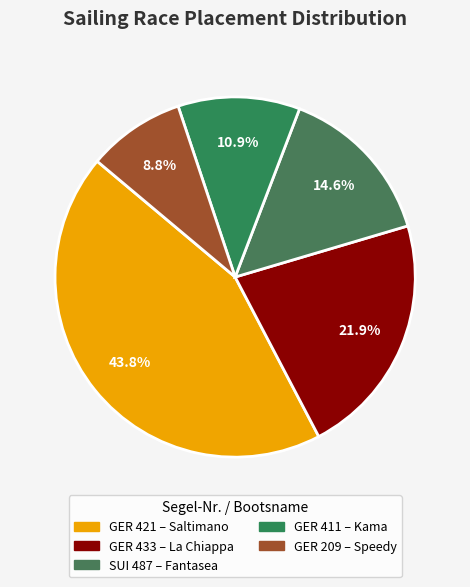

Count the number of slices in the pie.

5